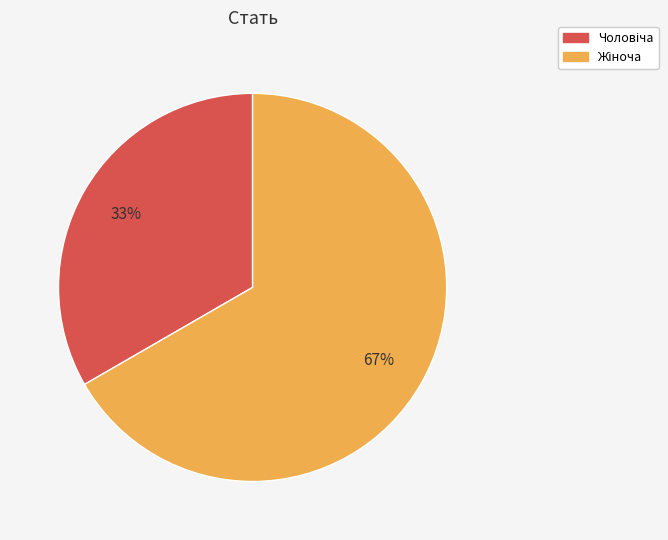

Is there a majority slice in this chart?

Yes